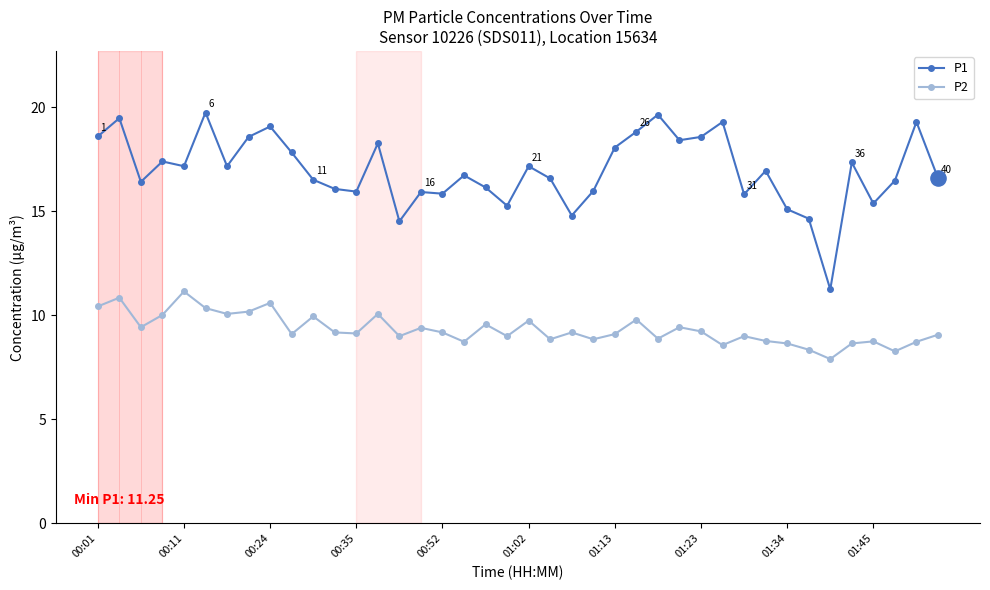

What are all the series names shown in the legend?

P1, P2